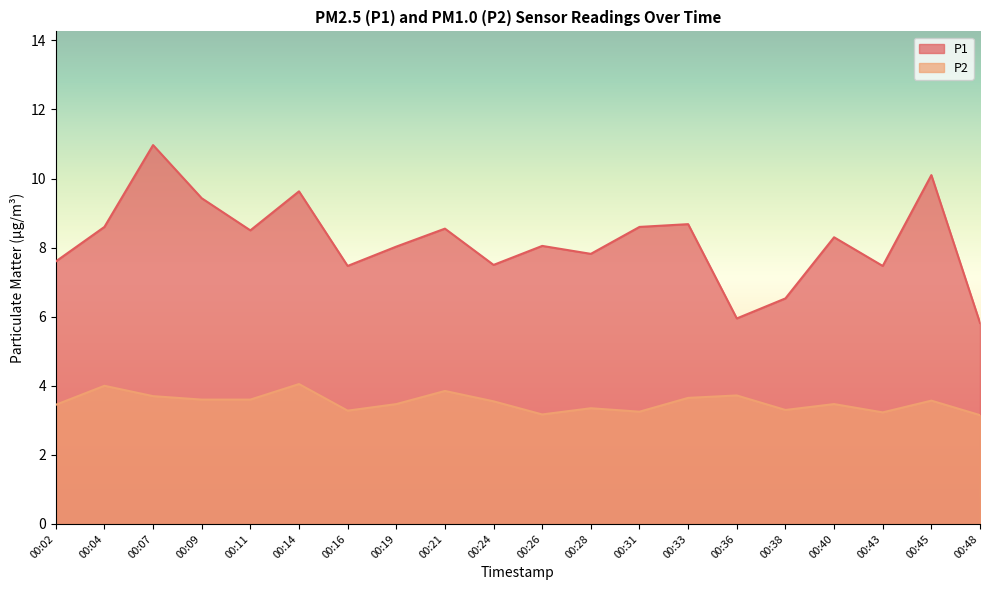

Rank the categories by P1 value from highest to lowest.

00:07, 00:45, 00:14, 00:09, 00:33, 00:04, 00:31, 00:21, 00:11, 00:40, 00:26, 00:19, 00:28, 00:02, 00:24, 00:16, 00:43, 00:38, 00:36, 00:48